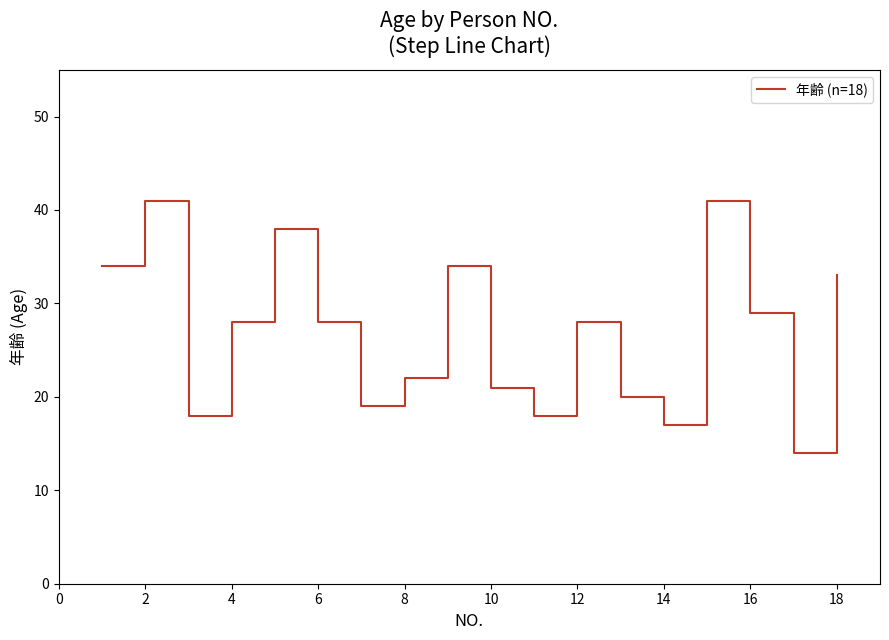

What is the smallest value displayed?

14